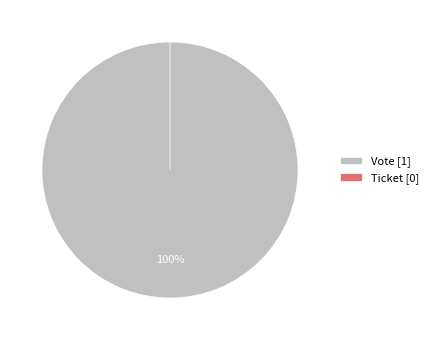

What is the smallest slice in the pie chart?

Ticket